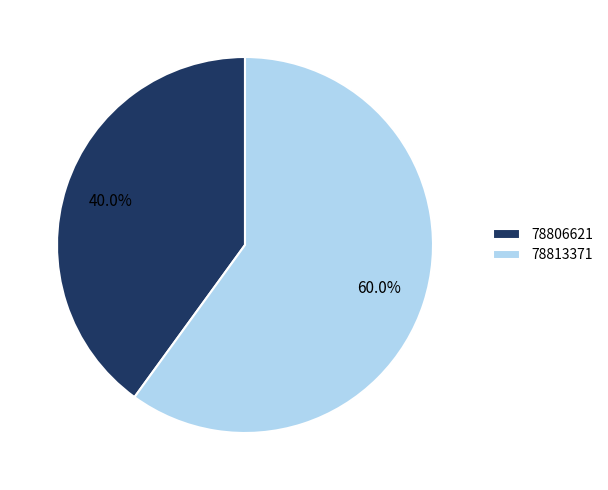

Which slice is the smallest?

78806621